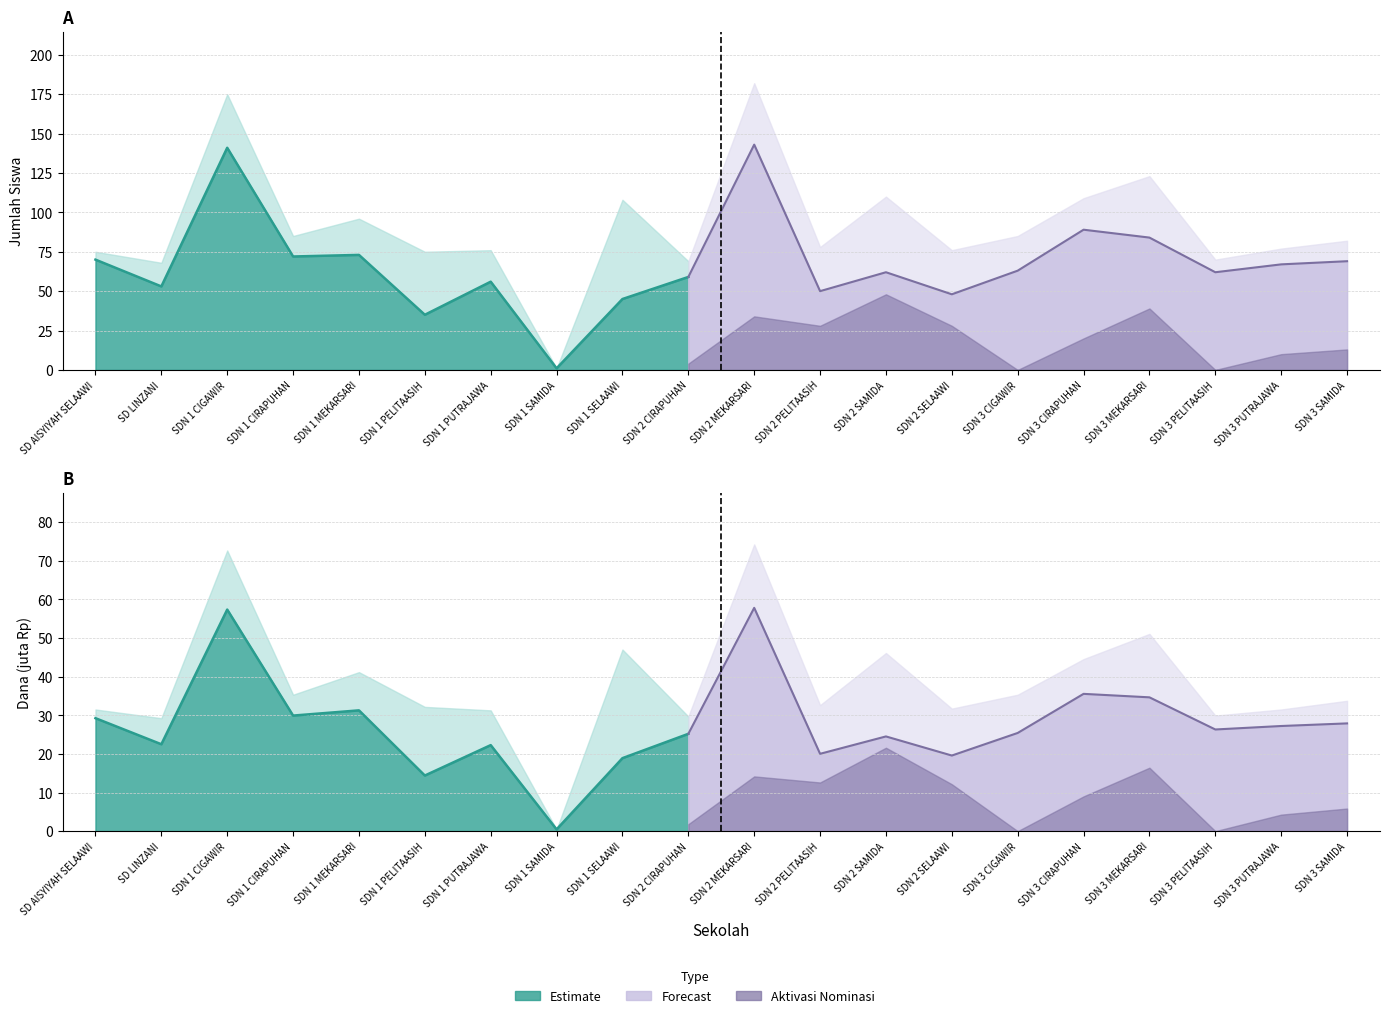

The Dana Disalurkan (juta) series shows 44.5 at SDN 3 CIRAPUHAN. True or false?

True